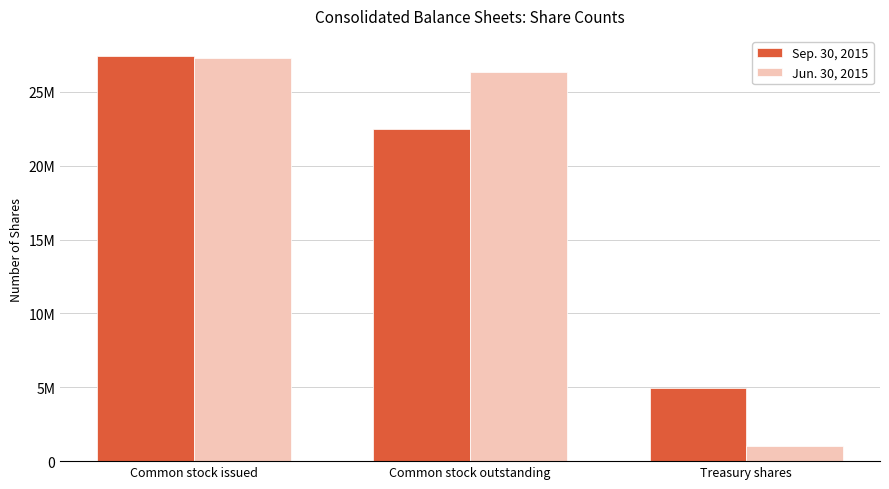

List the labels in order of Sep. 30, 2015 value, smallest first.

Treasury shares, Common stock outstanding, Common stock issued